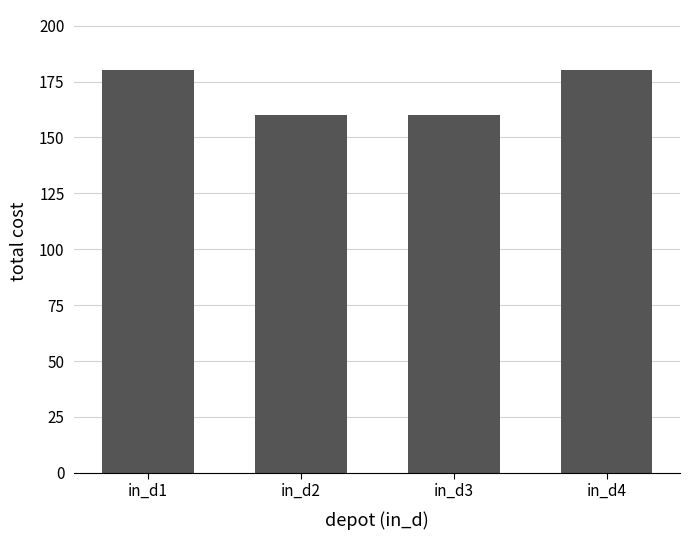

What is the greatest value displayed?

180